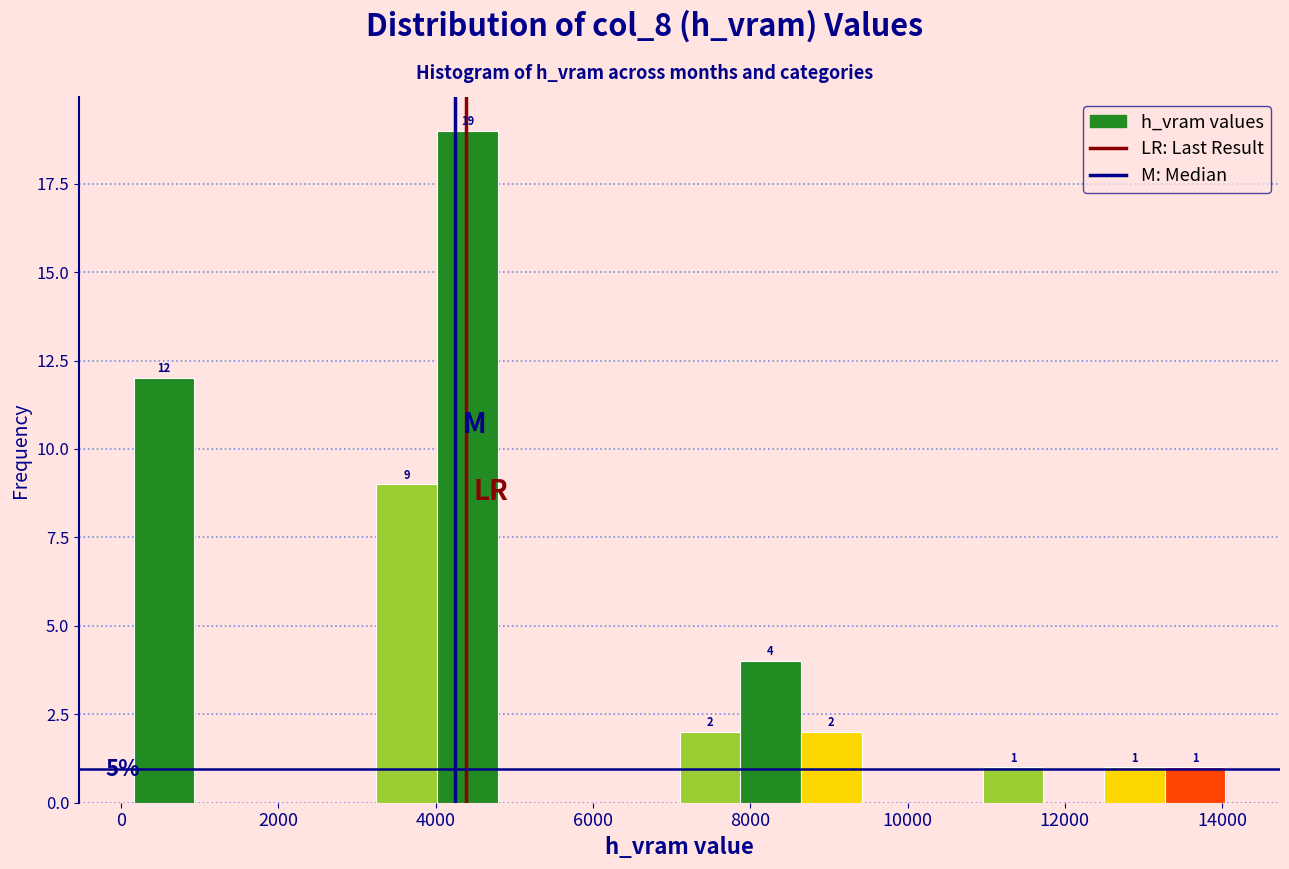

Around what value on the x-axis is the tallest bar? Give the approximate position of its centre, as read against the axis.

4400